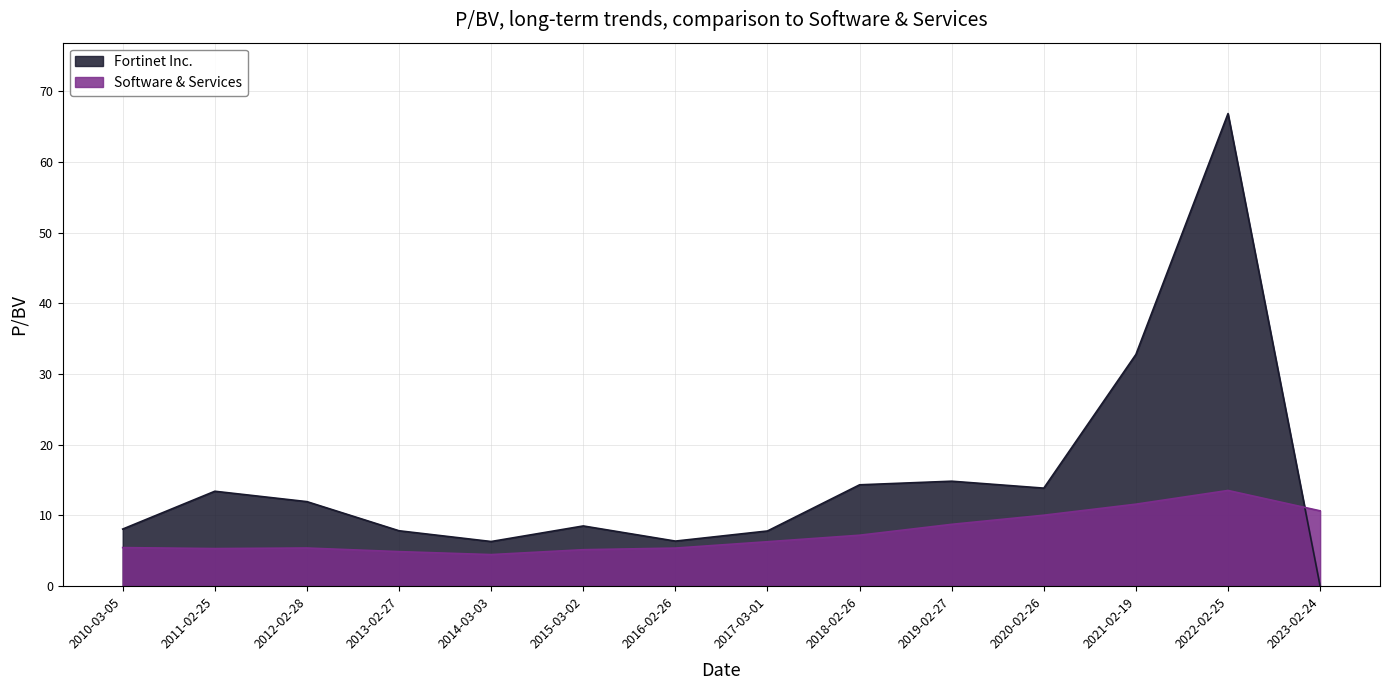

What position from the right is 2017-03-01?

7